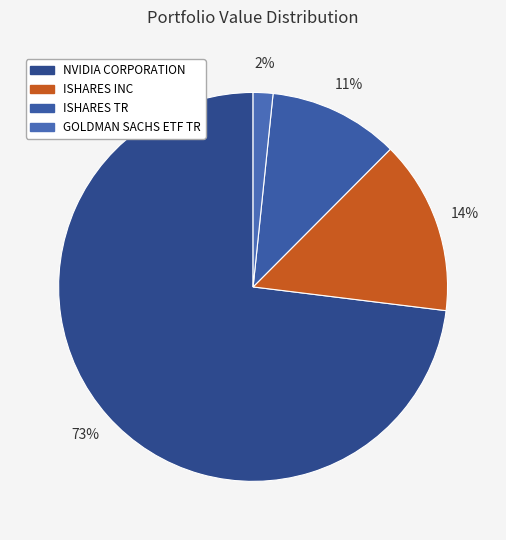

Does NVIDIA CORPORATION account for over 50% of the chart?

Yes